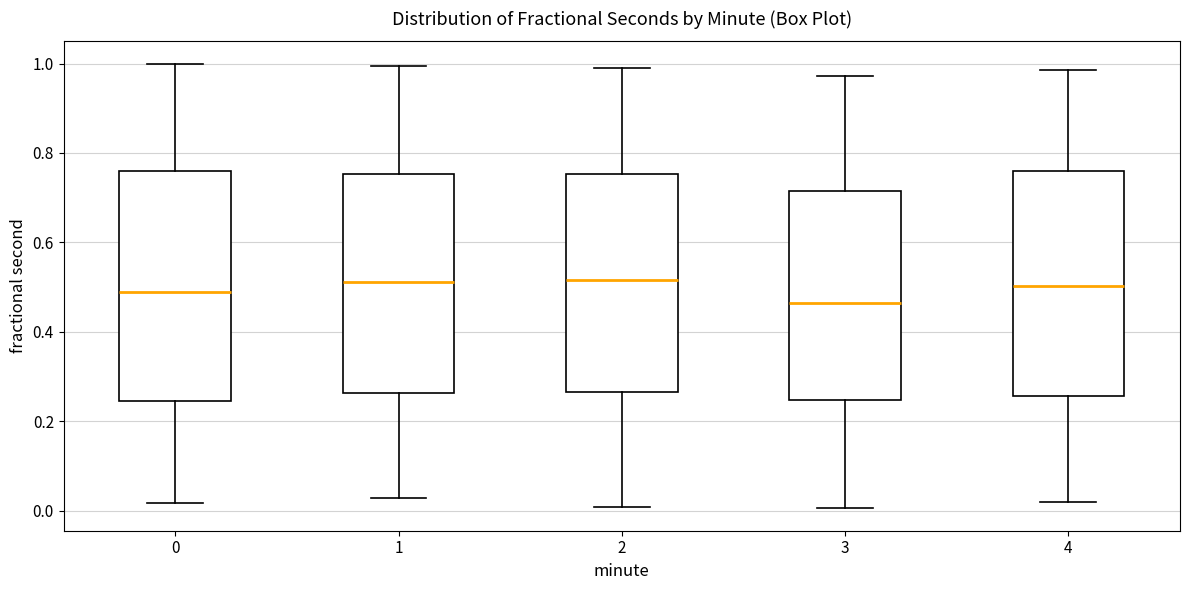

Where is the lower edge of the box at x = 1 on the y-axis? The values are not printed on the chart, so give them approximately, as read against the axis.

0.26